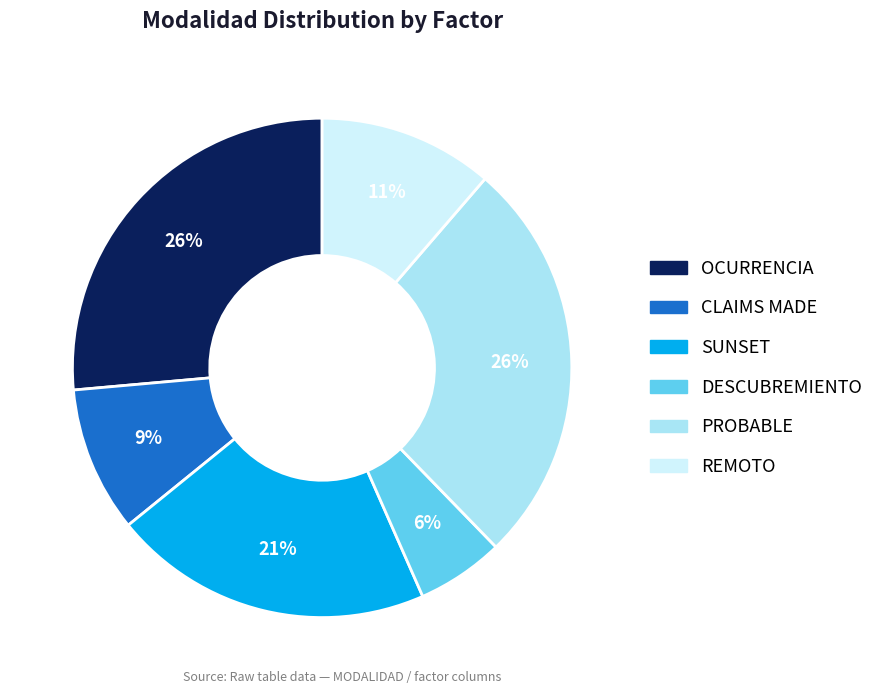

Does any single category account for the majority?

No